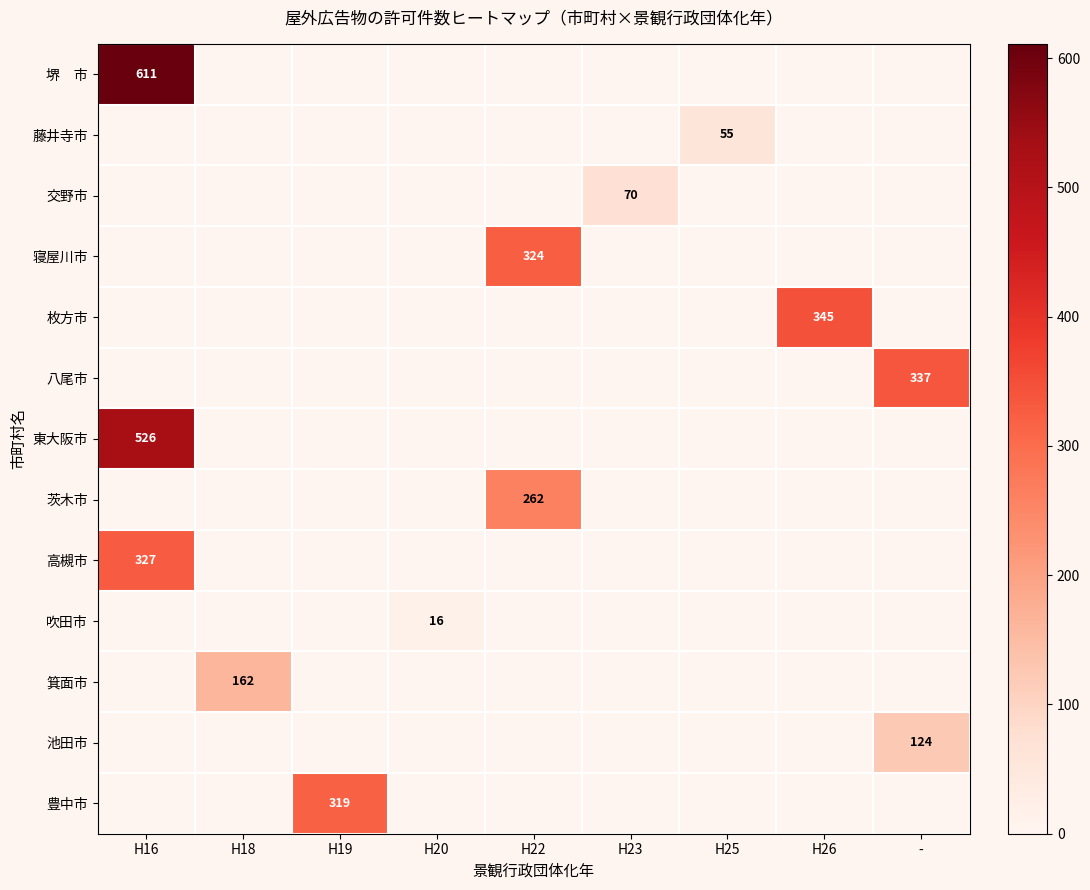

Between H26 and -, which is larger?

H26